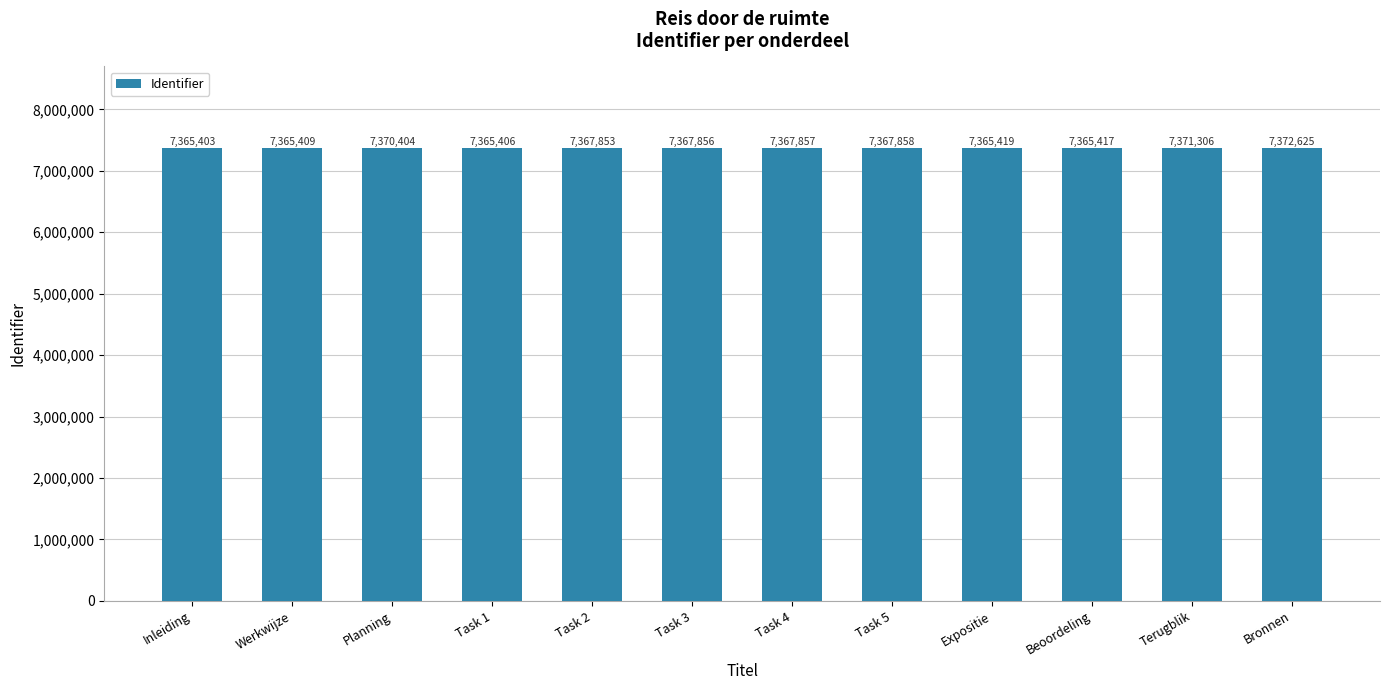

Which category has the highest value across all series?

Bronnen